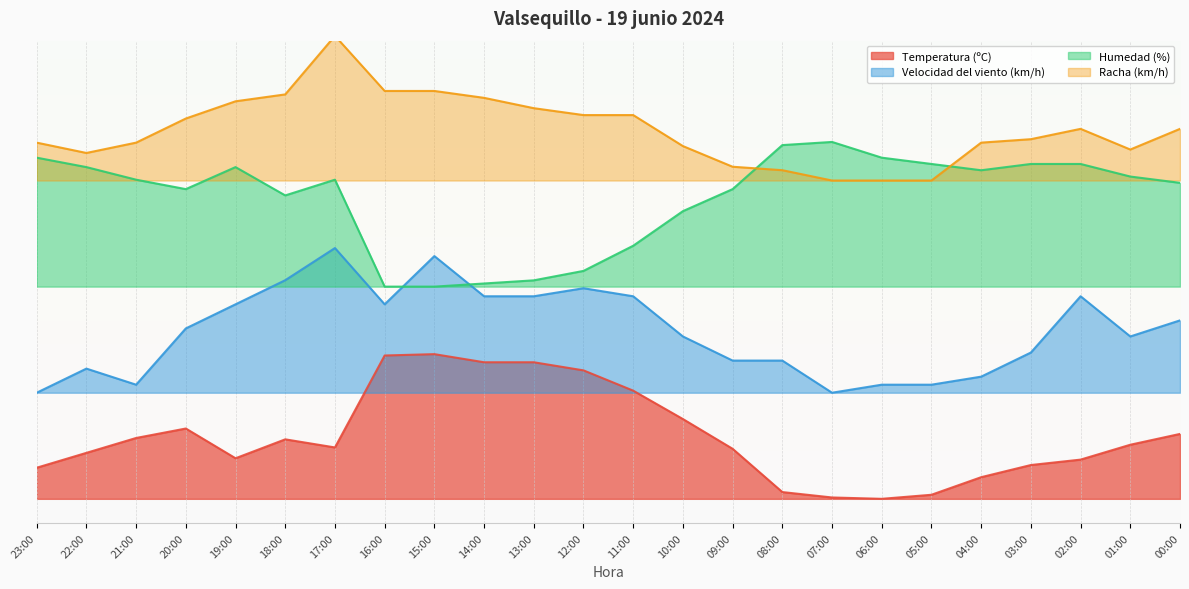

Between 23:00 and 13:00, which series saw the biggest shift?

Humedad (%)